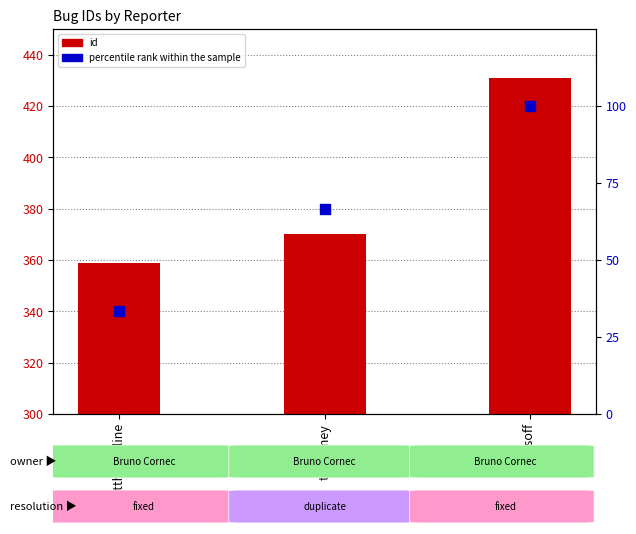

Which series reaches the maximum Y coordinate?

id